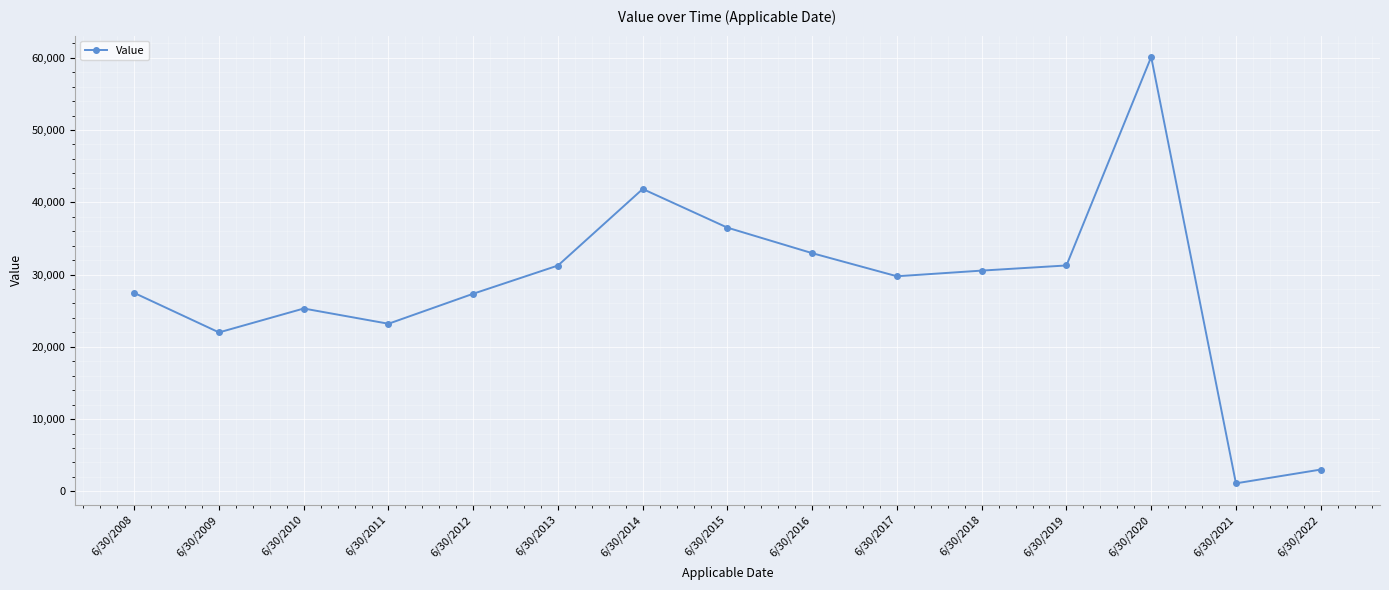

At which label is the value closest to 30606?

6/30/2018